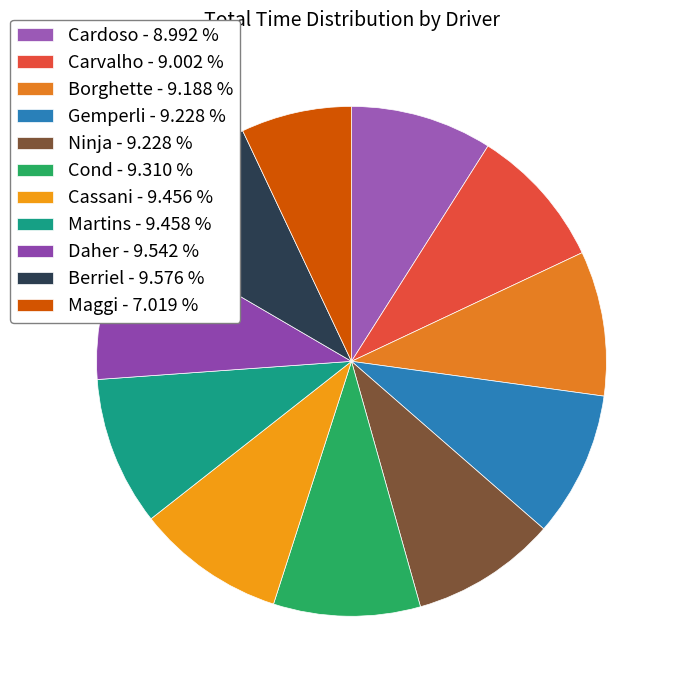

Approximately how many times larger is the value at Cond compared to Cardoso?

1.0